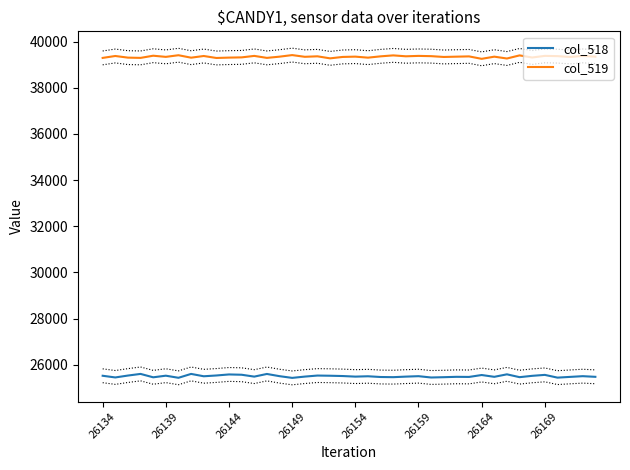

Rank the series by their maximum value, from lowest to highest.

col_518, col_519